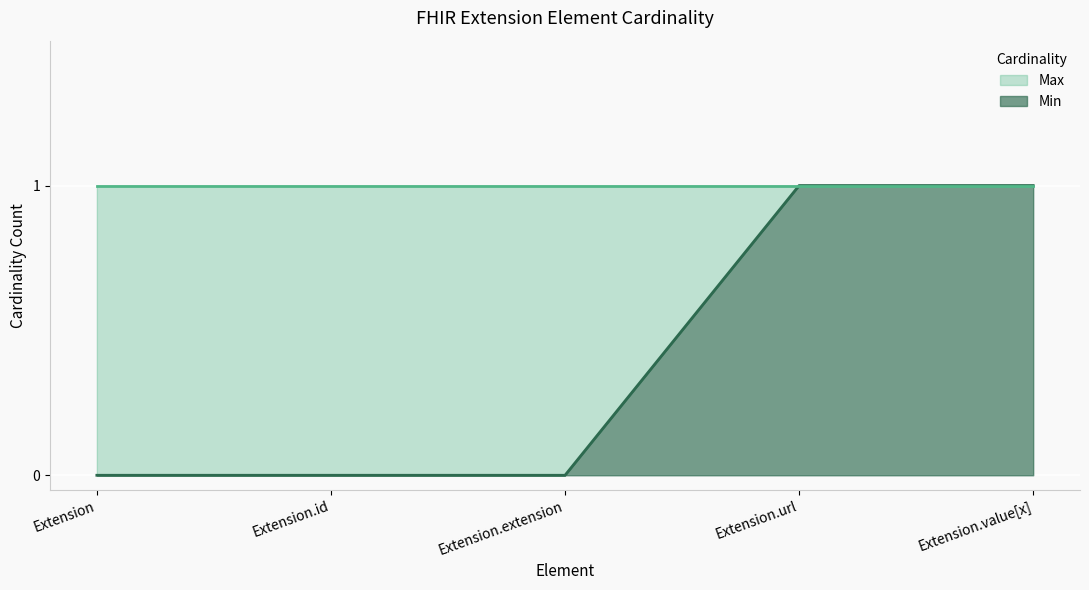

What position from the left is Extension.id?

2